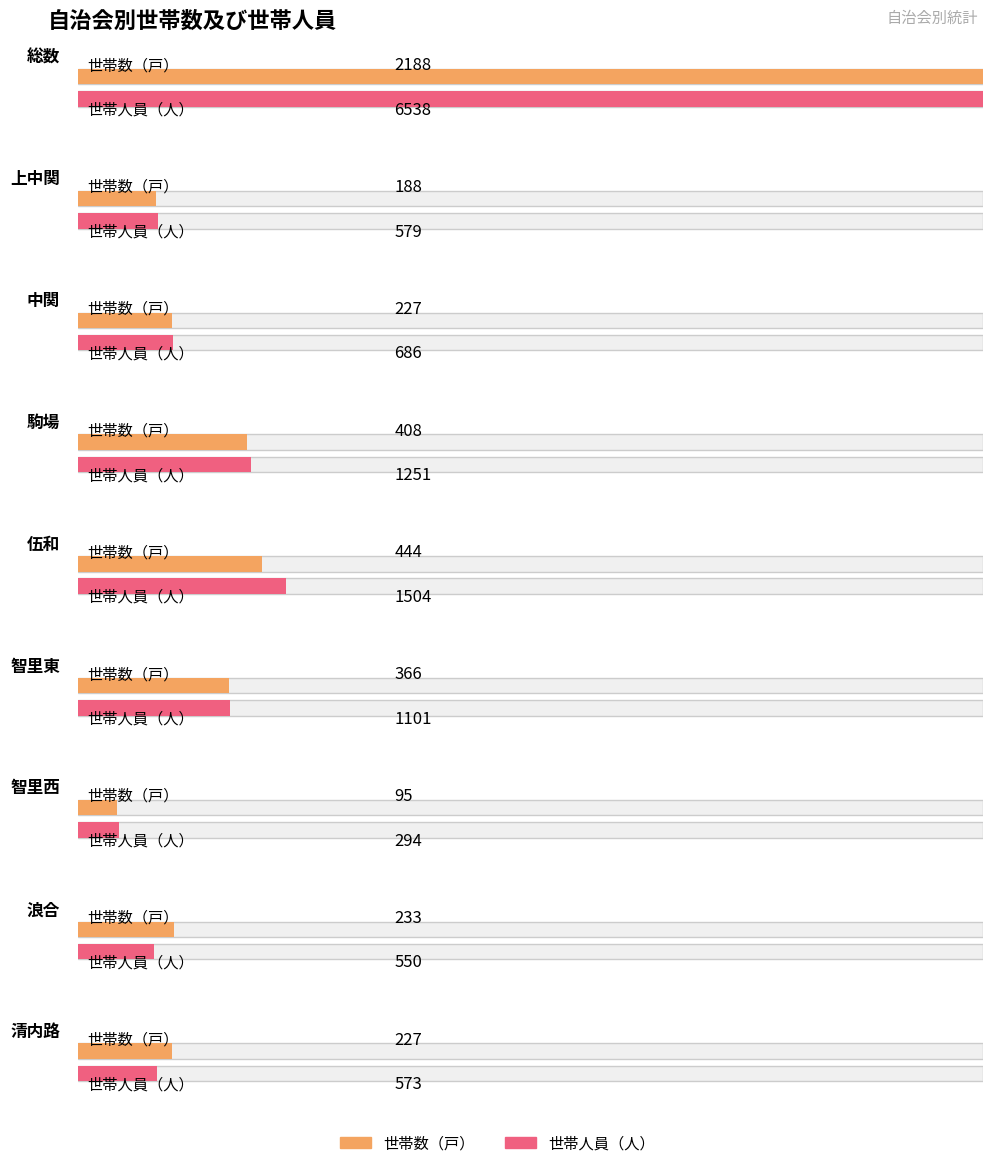

Reading left to right, extract all data points from this chart.

世帯数（戸）: 2188	188	227	408	444	366	95	233	227
世帯人員（人）: 6538	579	686	1251	1504	1101	294	550	573